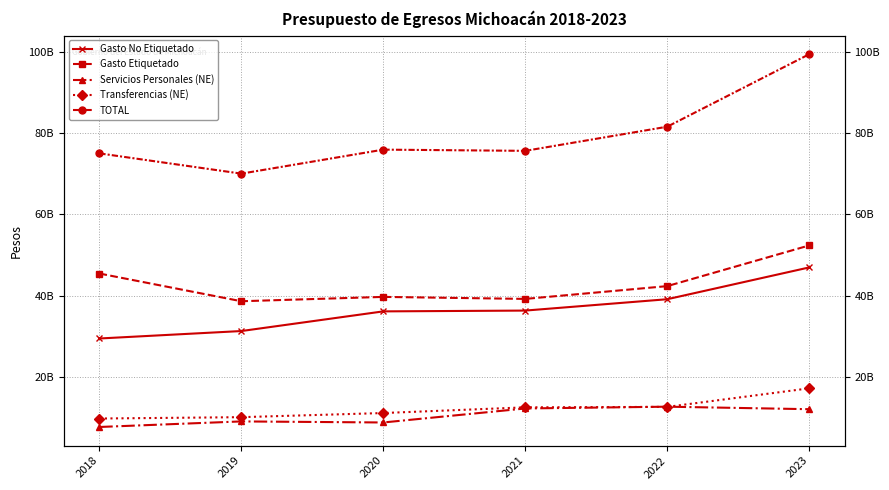

Rank the series at 2022 from highest to lowest value.

TOTAL, Gasto Etiquetado, Gasto No Etiquetado, Servicios Personales (NE), Transferencias (NE)